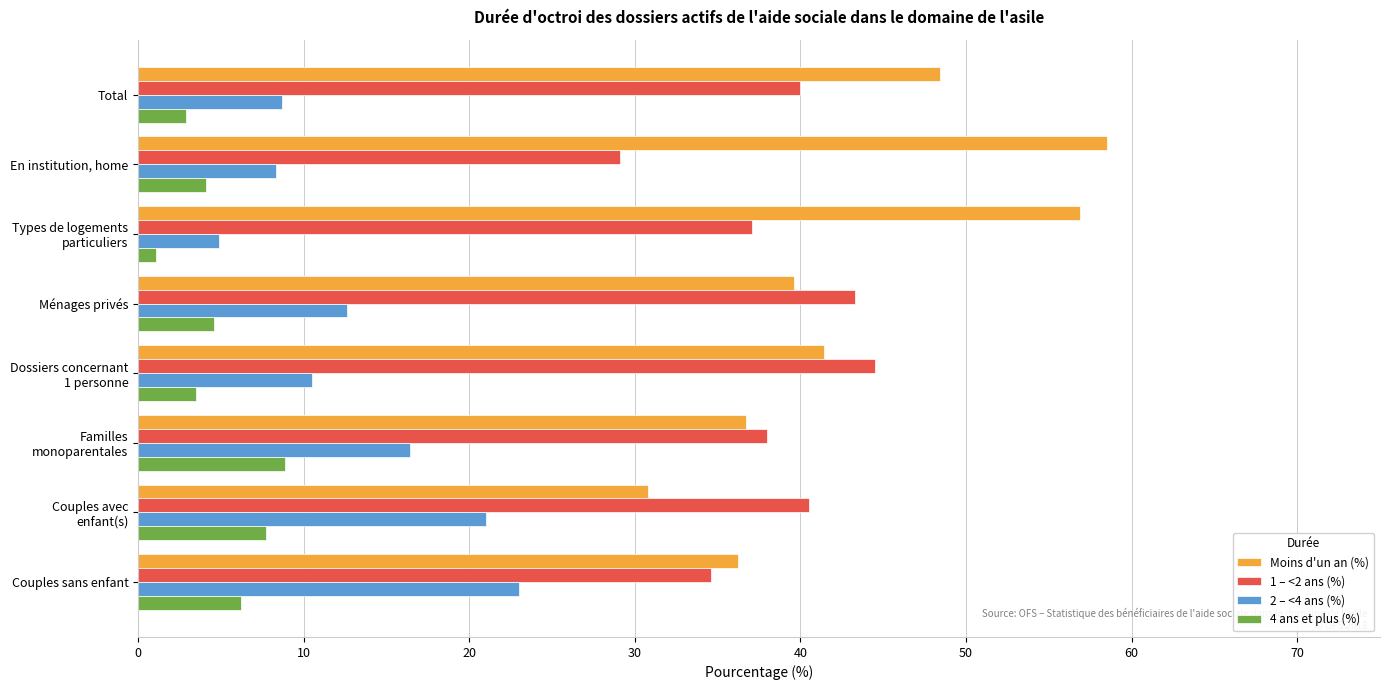

At Ménages privés, list the series in order from largest to smallest.

1 – <2 ans (%), Moins d'un an (%), 2 – <4 ans (%), 4 ans et plus (%)